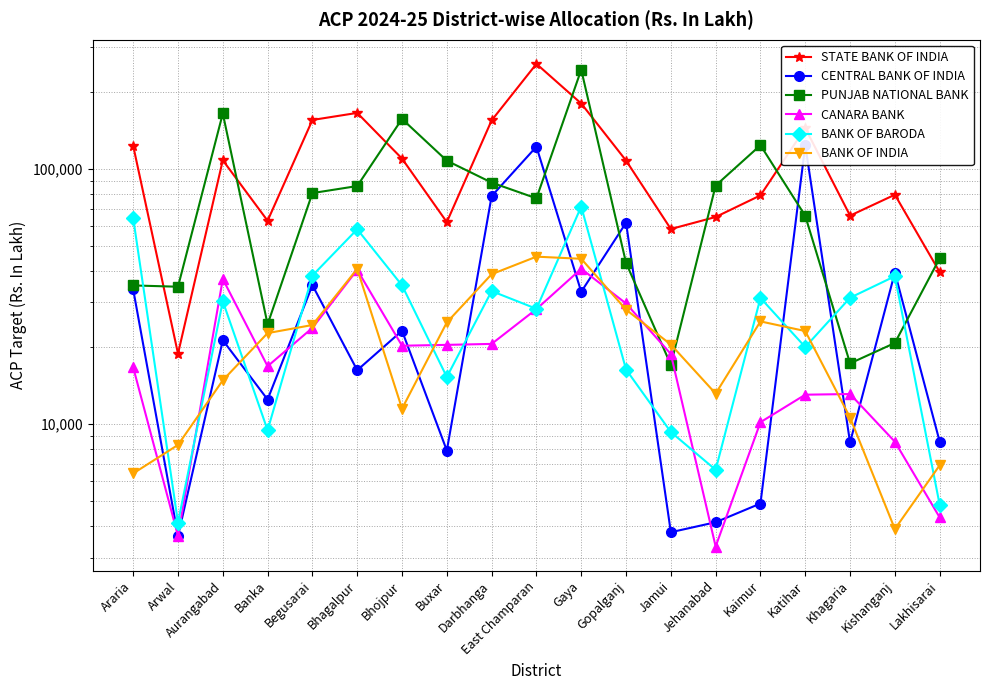

What is the value of the PUNJAB NATIONAL BANK point at the 6th from the left?

85749